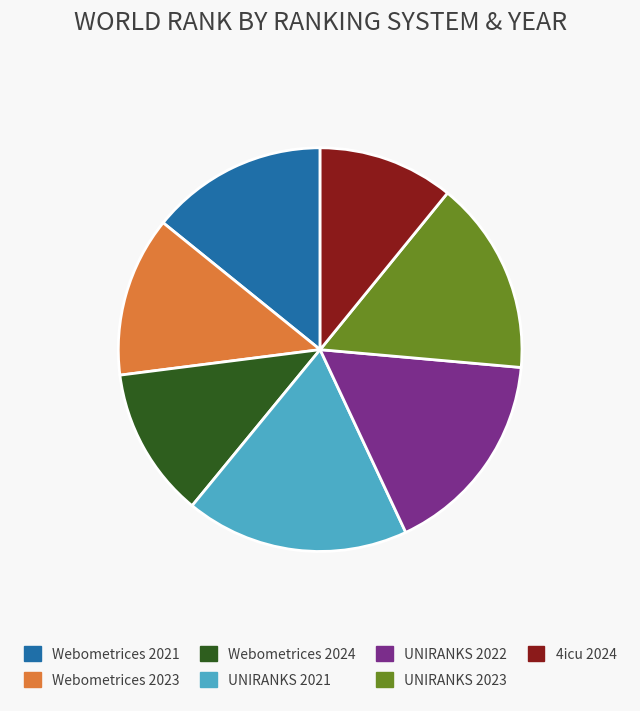

Do Webometrices 2021 and Webometrices 2023 together represent more than half of the pie?

No